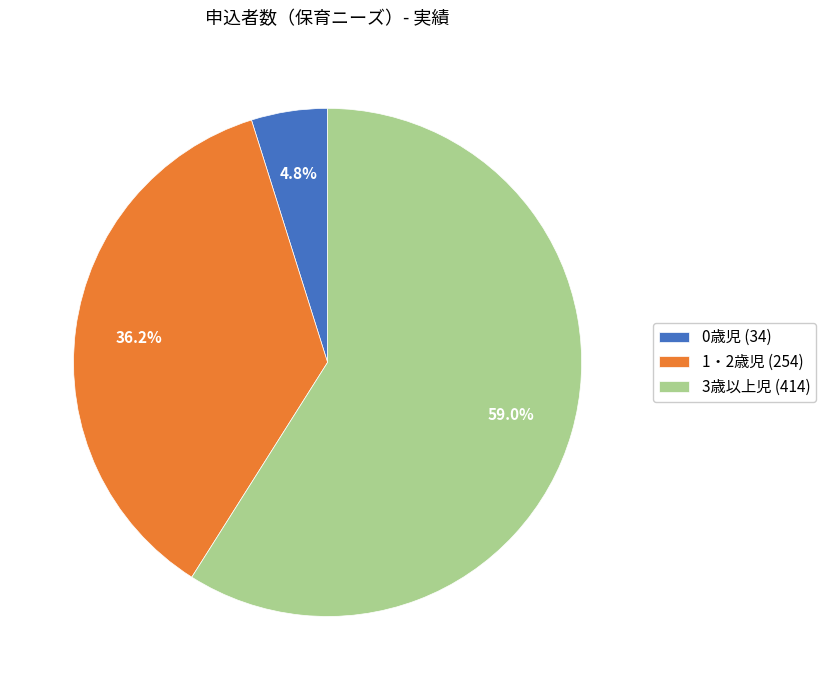

To the nearest percent, what is the difference between the largest and smallest slice percentages?

54%